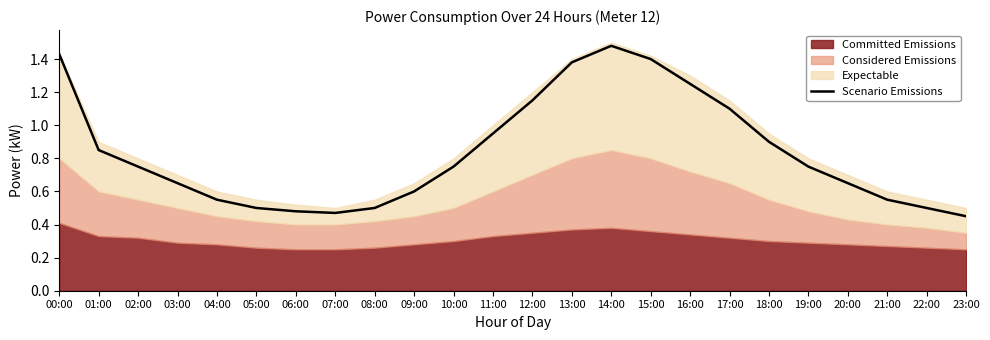

The value at 18:00 is 1.2. True or false?

False